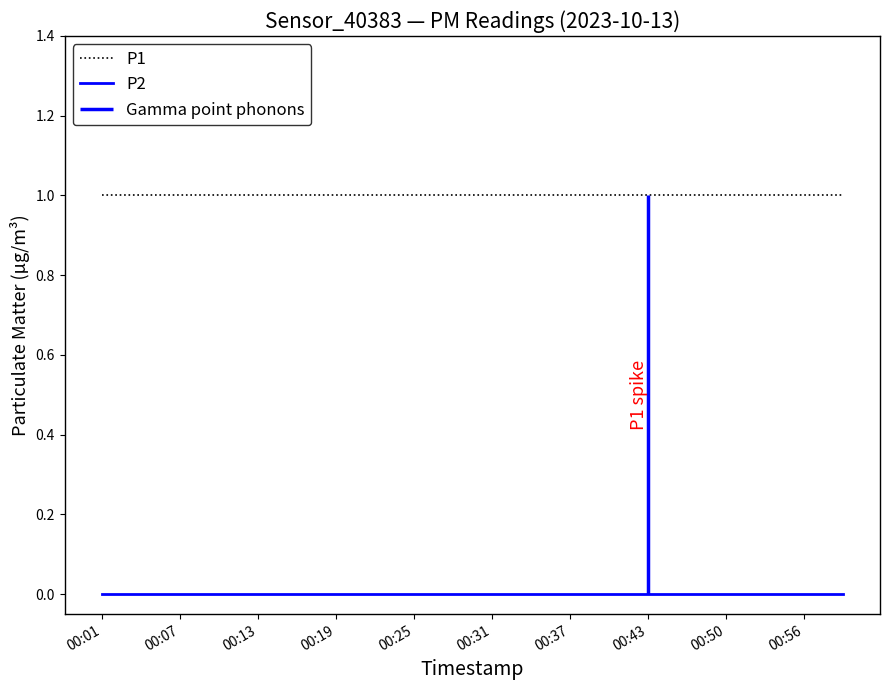

The value of P1 at 00:19 is 1. True or false?

True